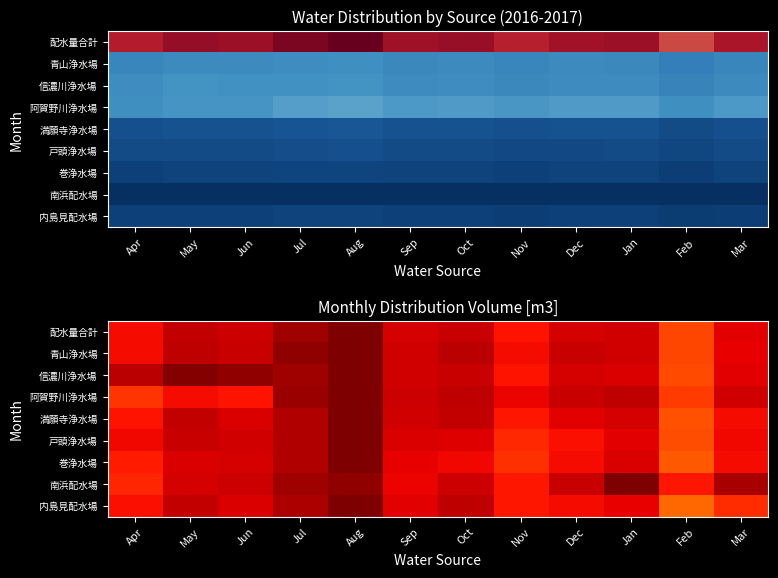

Is it true that 配水量合計 equals 1.6 at Sep?

False